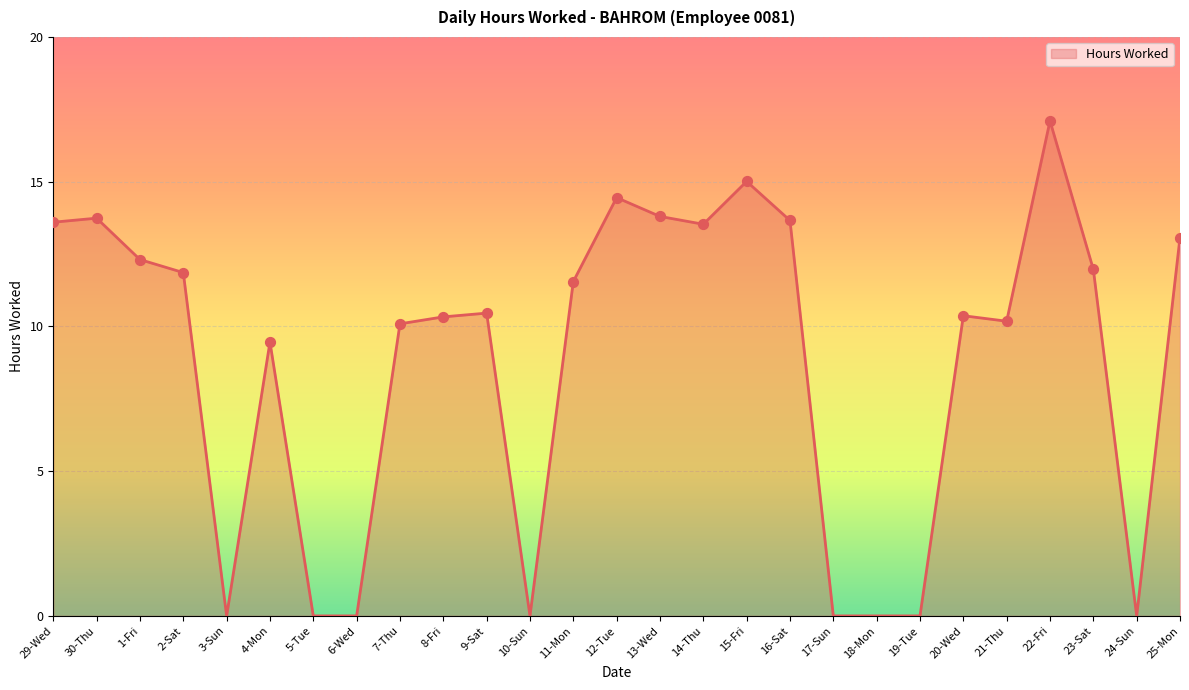

What is the change in value from 29-Wed to 22-Fri?

+3.5